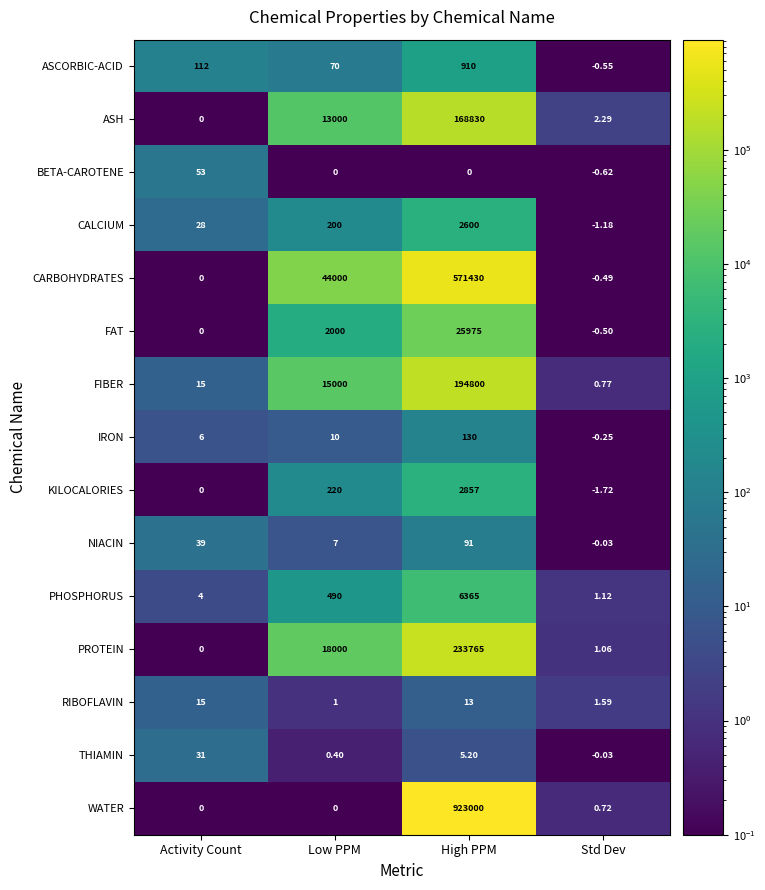

At which category does the chart reach its minimum across all series?

Std Dev